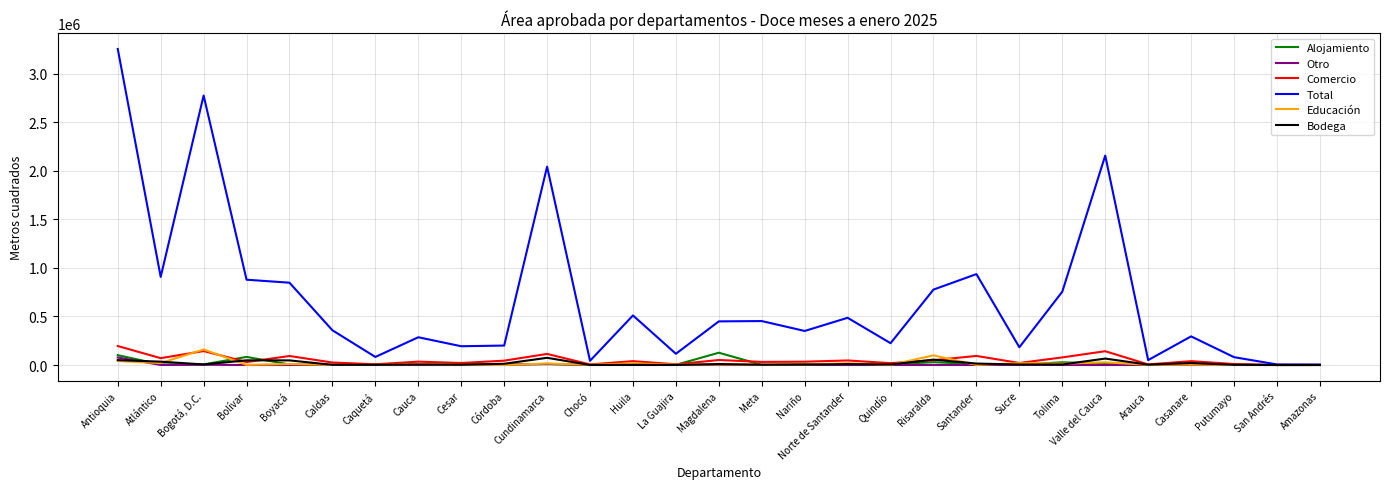

List the labels in order of Total value, largest first.

Antioquia, Bogotá, D.C., Valle del Cauca, Cundinamarca, Santander, Atlántico, Bolívar, Boyacá, Risaralda, Tolima, Huila, Norte de Santander, Meta, Magdalena, Caldas, Nariño, Casanare, Cauca, Quindío, Córdoba, Cesar, Sucre, La Guajira, Caquetá, Putumayo, Arauca, Chocó, San Andrés, Amazonas